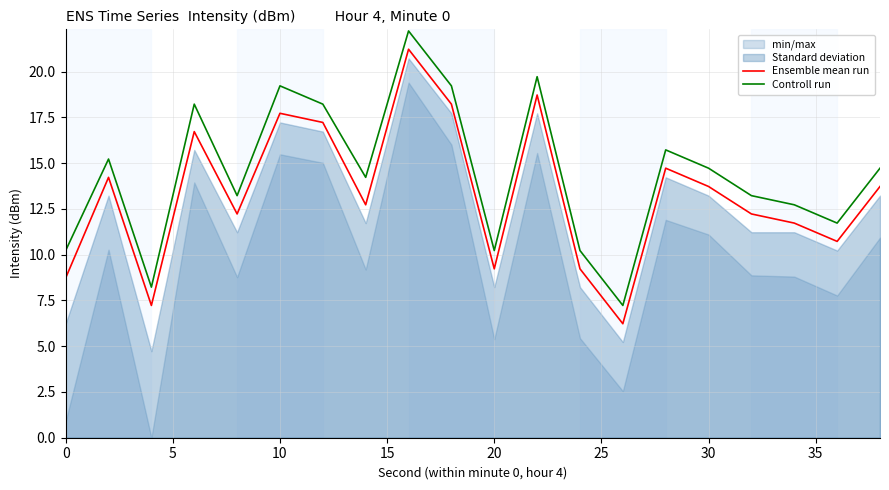

True or false: Ensemble mean run has a value of 13.7 at 30.

True